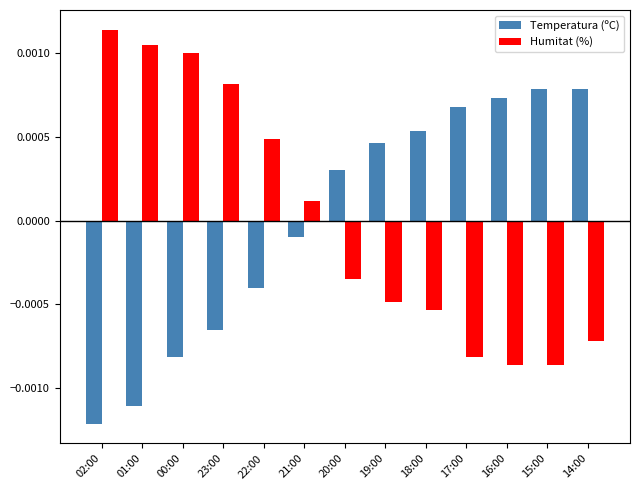

List the series in order of their peak value, lowest first.

Temperatura (ºC), Humitat (%)